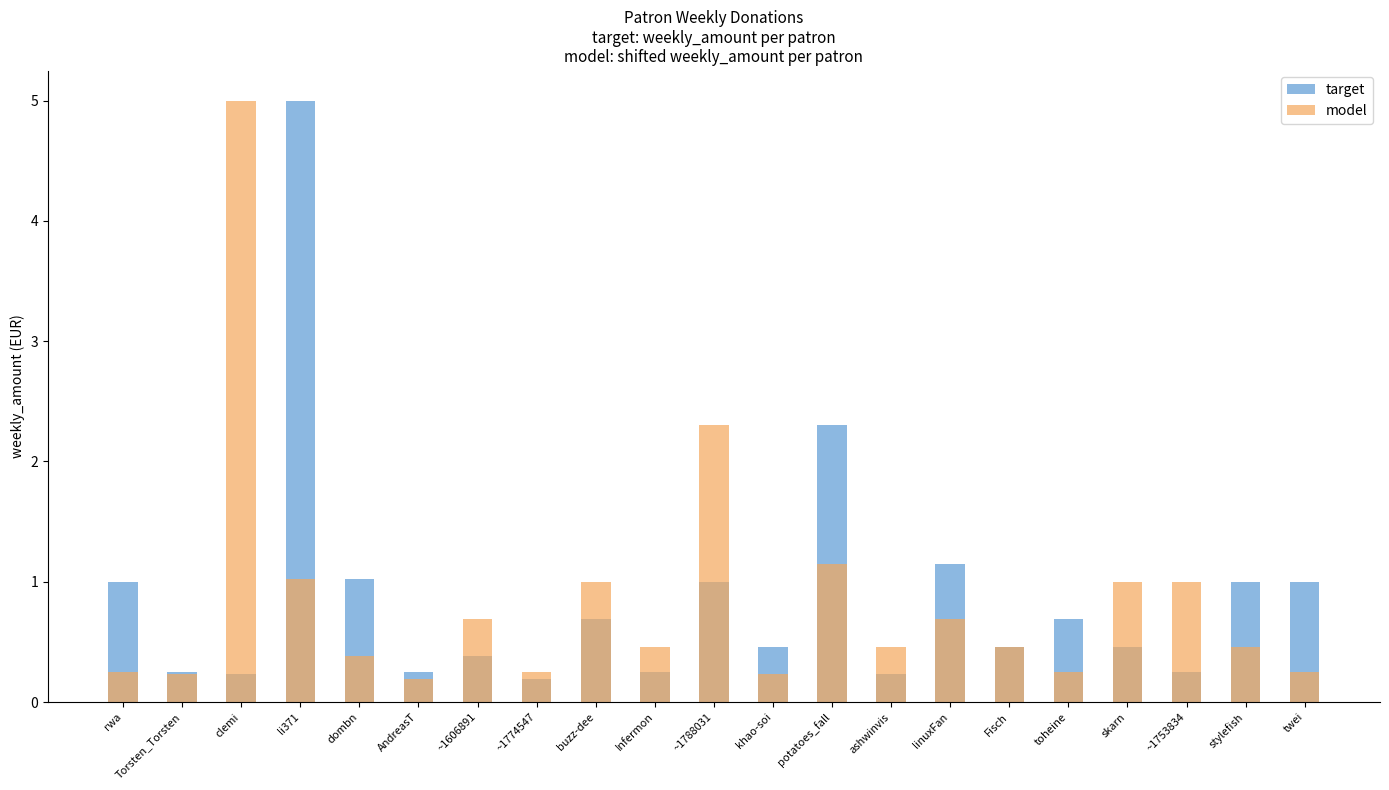

What is the spread (max minus min) of values at rwa?

0.8